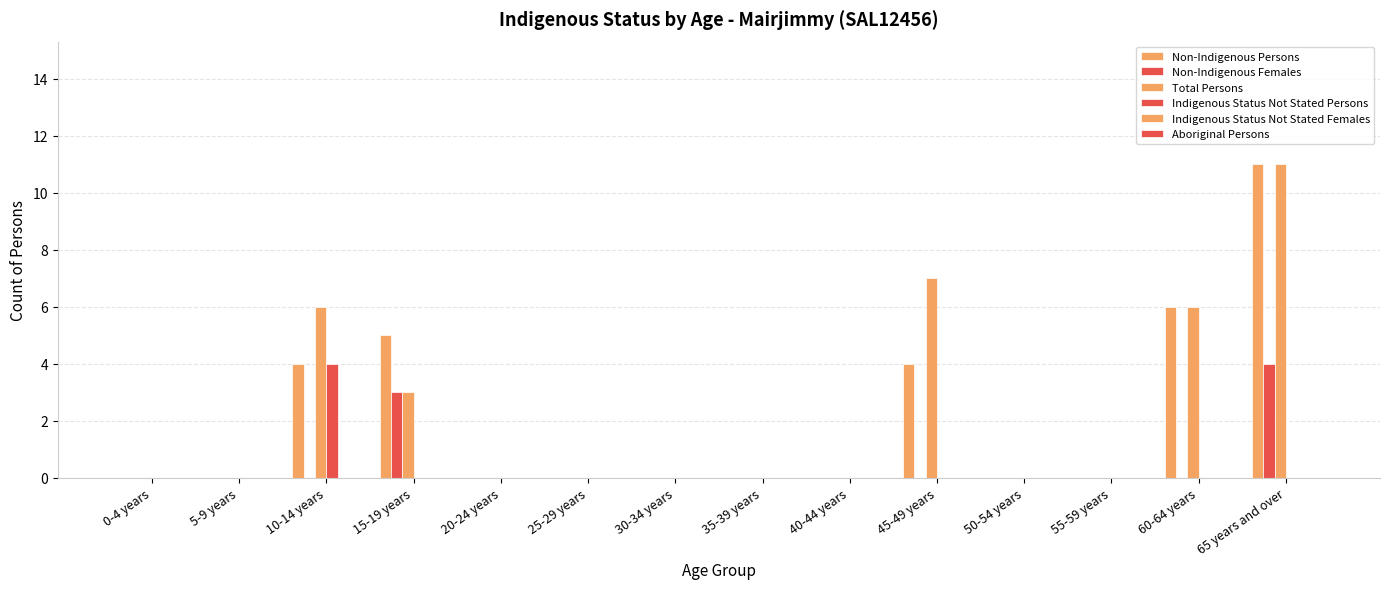

Are the bars grouped side by side (vs. stacked)?

Yes